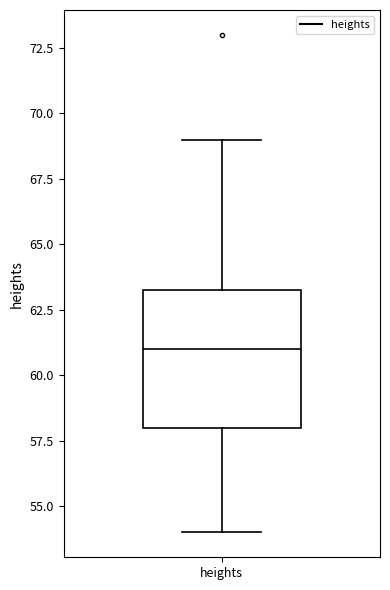

Transcribe this box plot: give where the median line is, the range the box spans, and where the two whiskers end, as read against the y-axis. The values are not printed on the chart, so give them approximately, as read against the axis.

median 61.0, box 58.0 to 63.5, whiskers 54.0 to 69.0